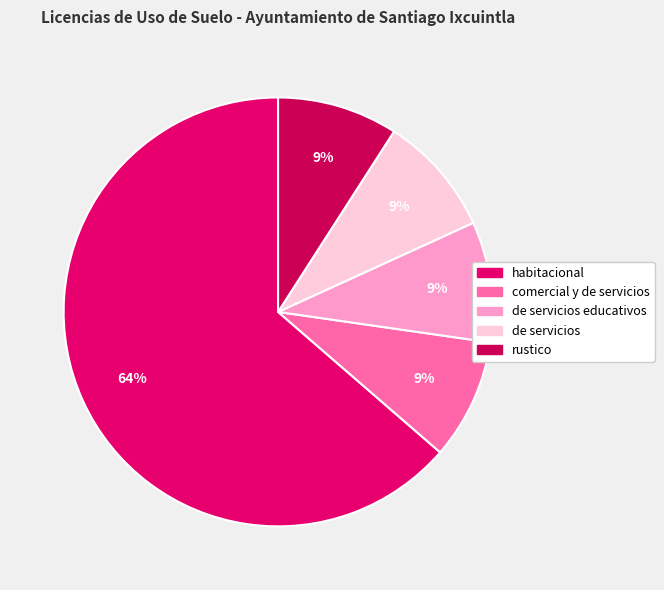

To the nearest percent, what is the difference between the largest and smallest slice percentages?

55%